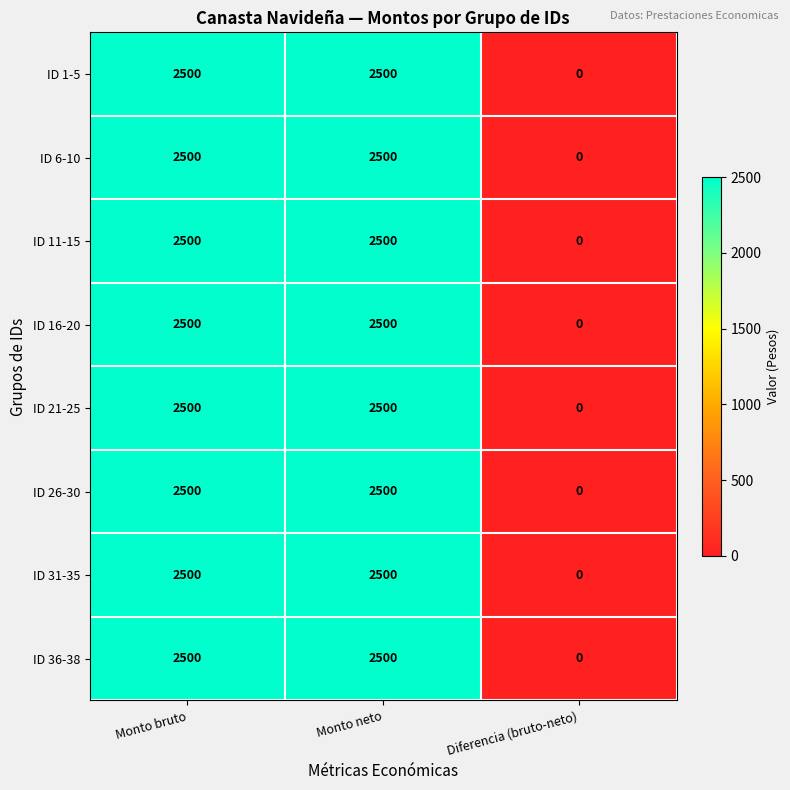

The ID 31-35 series shows 3357 at Monto bruto. True or false?

False